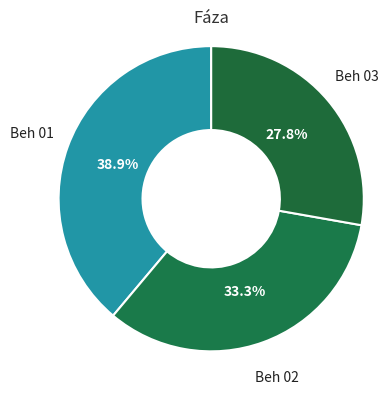

Between Beh 03 and Beh 01, which is larger?

Beh 01